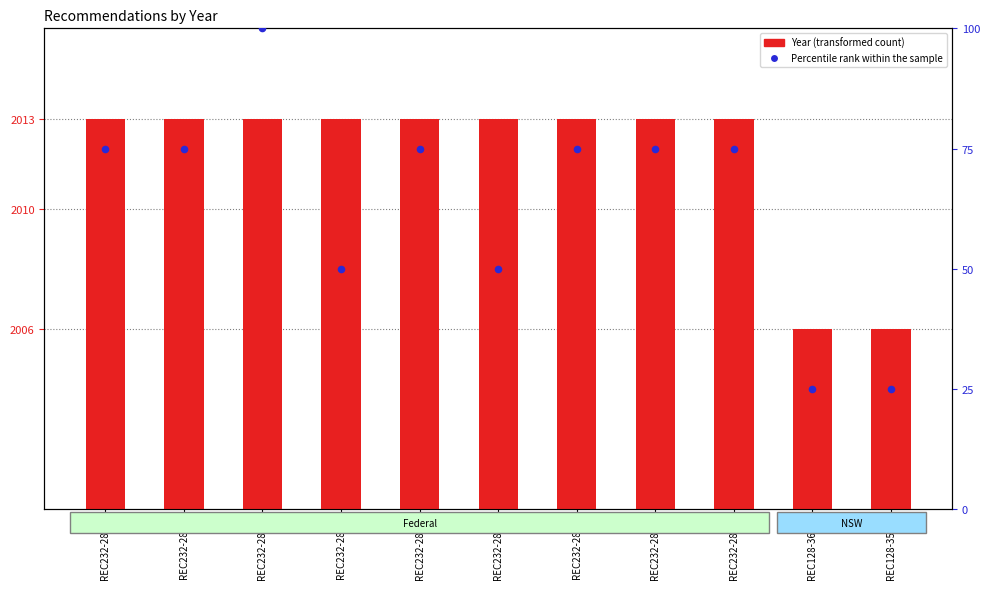

What is the total value across all series at REC232-2815?

2088